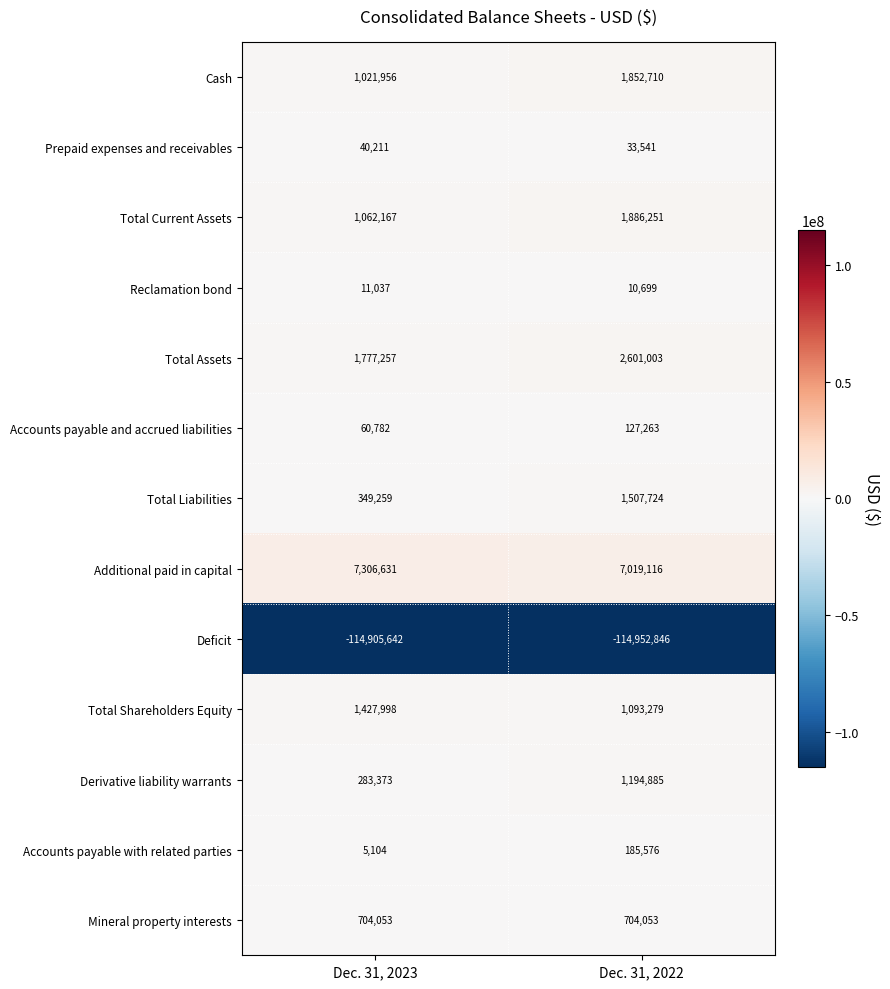

What is the sum of all Total Shareholders Equity values?

2521277